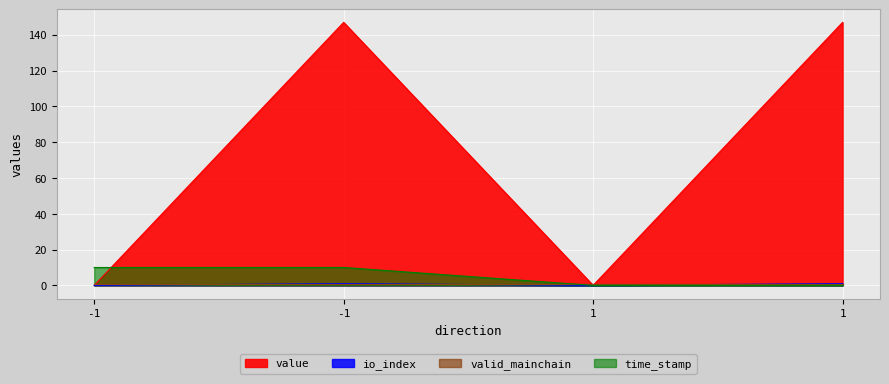

At how many categories does at least one series exceed 1?

3